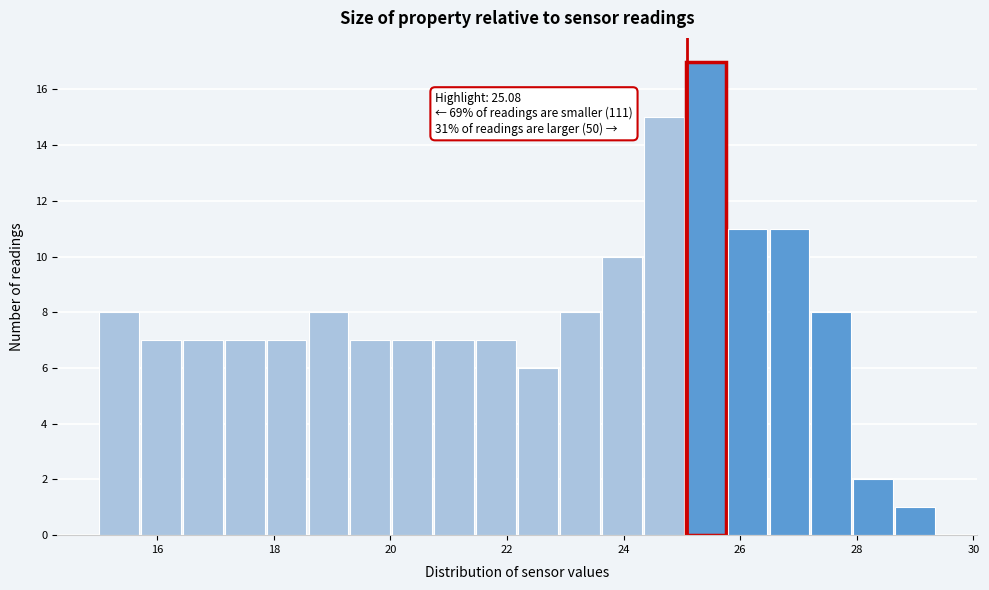

Read against the x-axis, roughly where is the centre of the tallest bar?

25.4